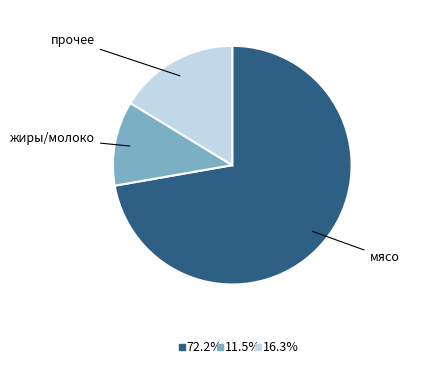

Is there a majority slice in this chart?

Yes